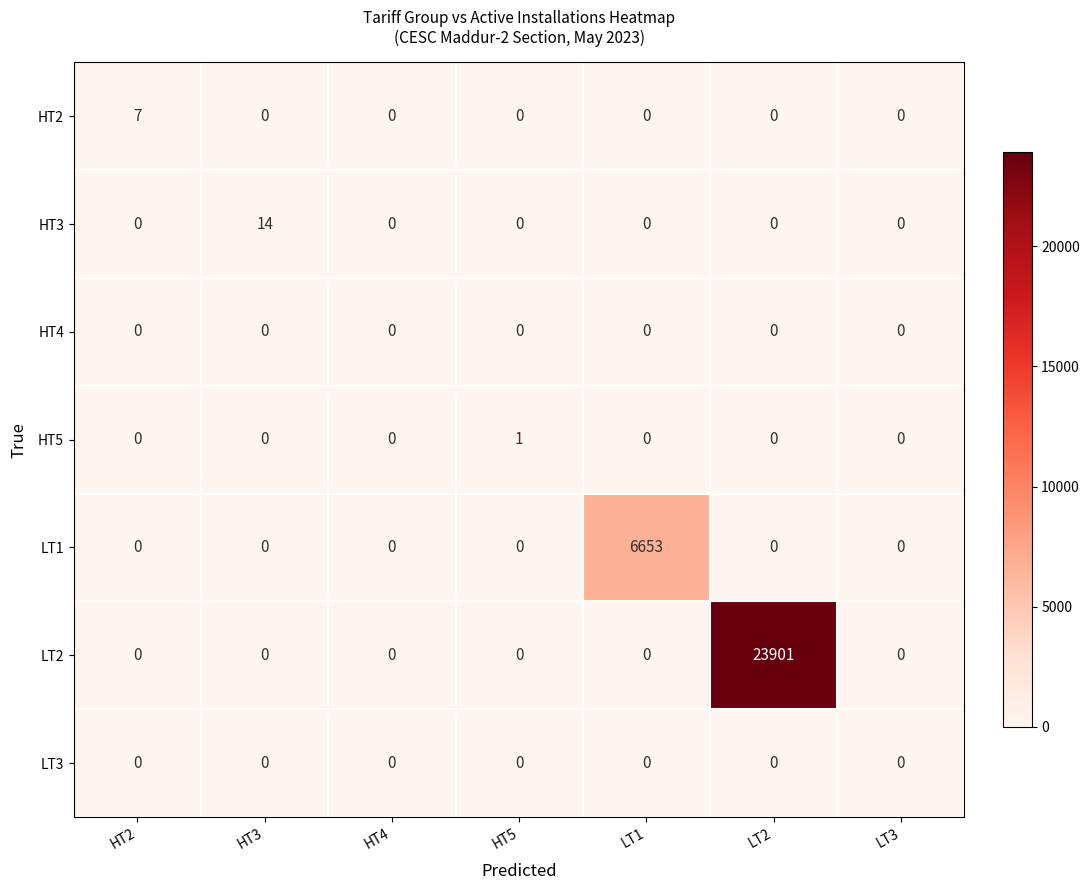

The HT2 series shows 0 at HT4. True or false?

True